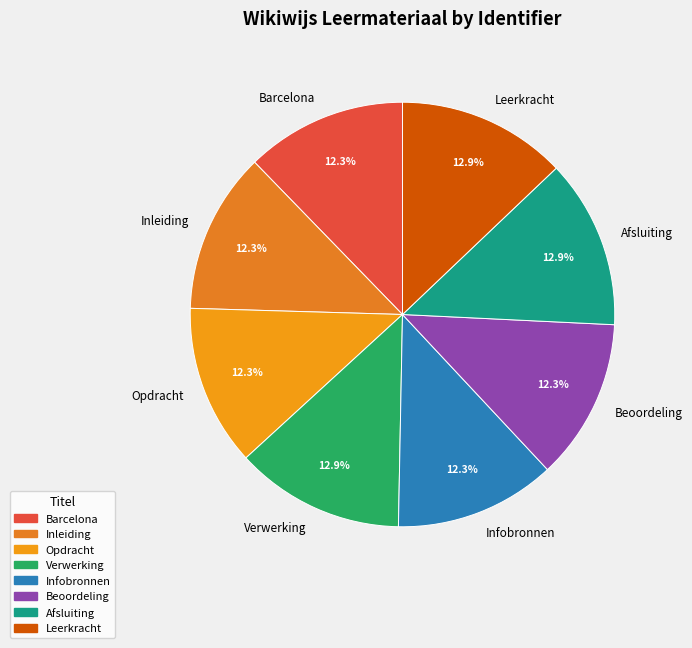

What percentage is NOT represented by Infobronnen?

87.7%